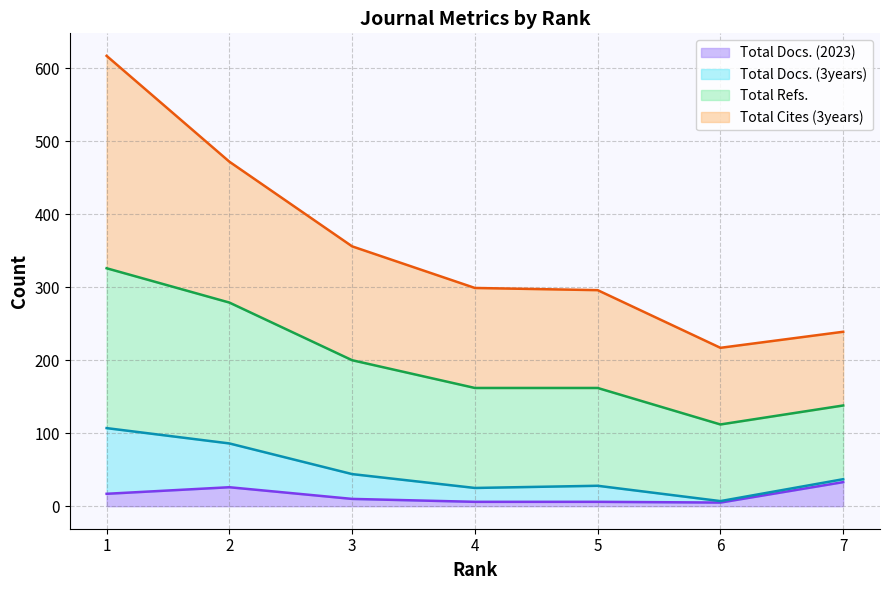

What are all the series names shown in the legend?

Total Docs. (2023), Total Docs. (3years), Total Refs., Total Cites (3years)